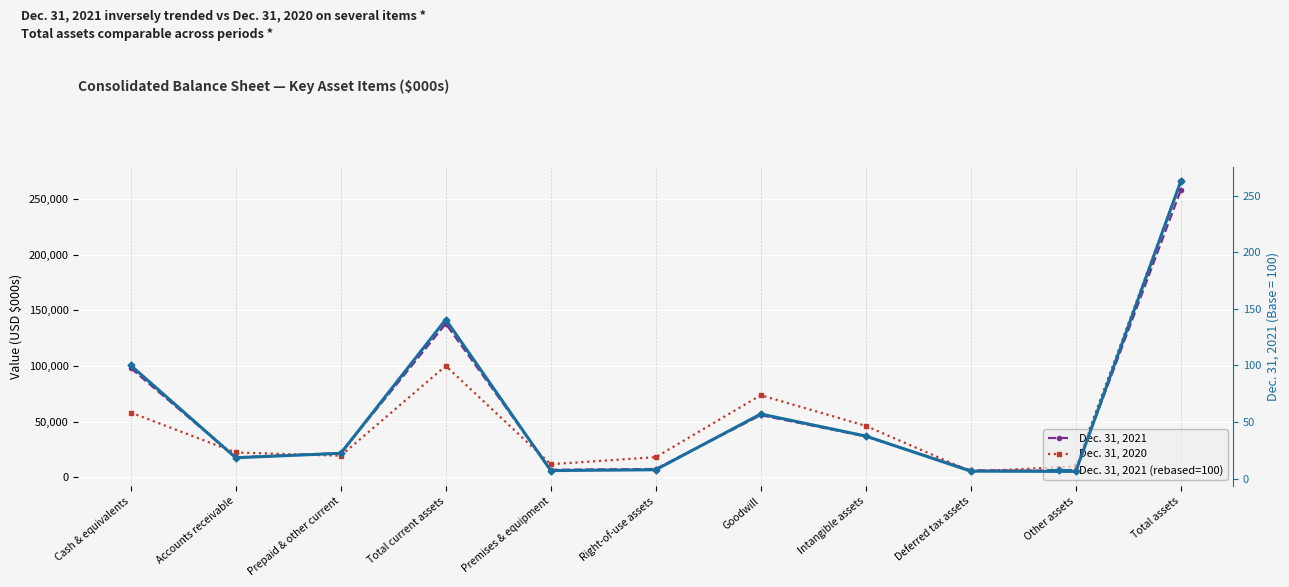

Between Goodwill and Deferred tax assets, which series saw the biggest shift?

Dec. 31, 2020